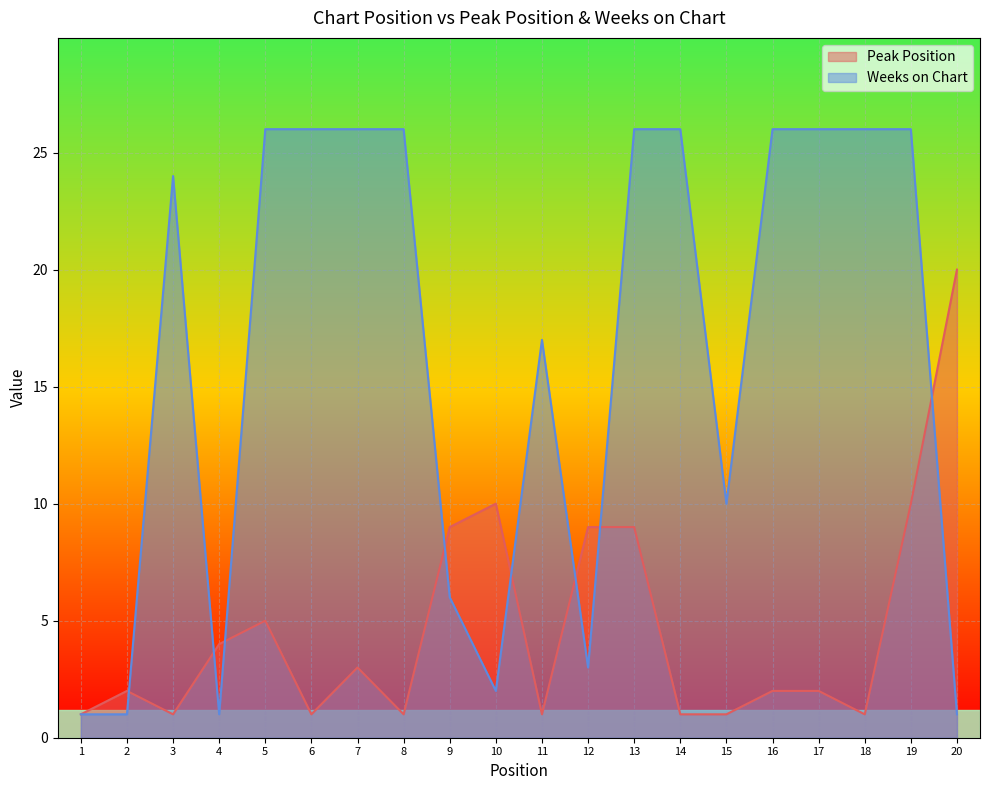

What is the value of the Peak Position point at the 20th from the left?

20